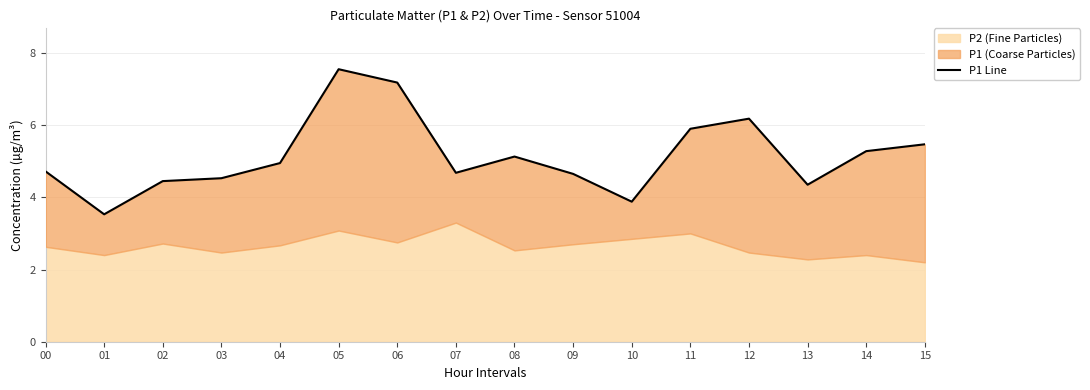

Does the chart have visible grid lines?

Yes